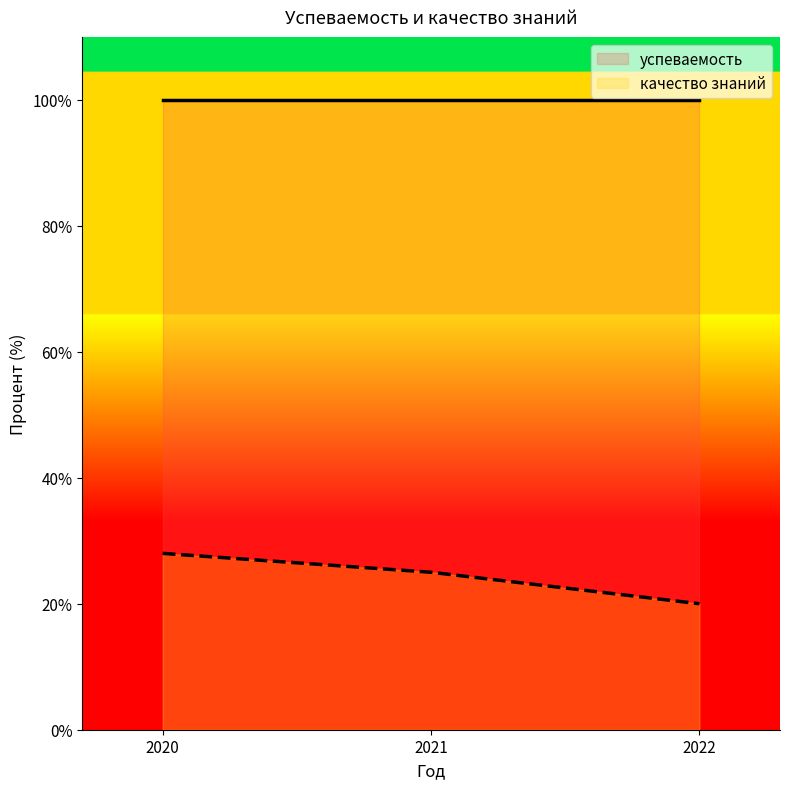

List the labels in order of value, largest first.

2020, 2021, 2022